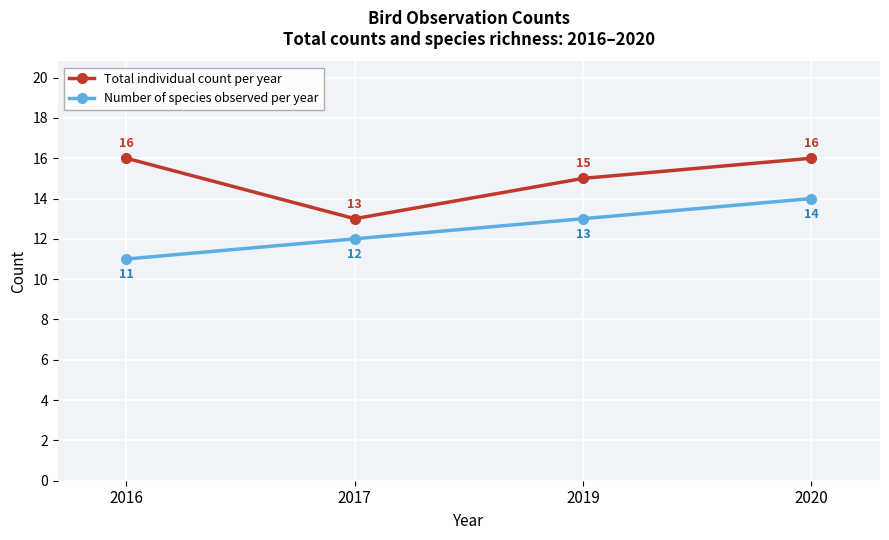

How many Number of species observed per year values are between 12 and 14?

3